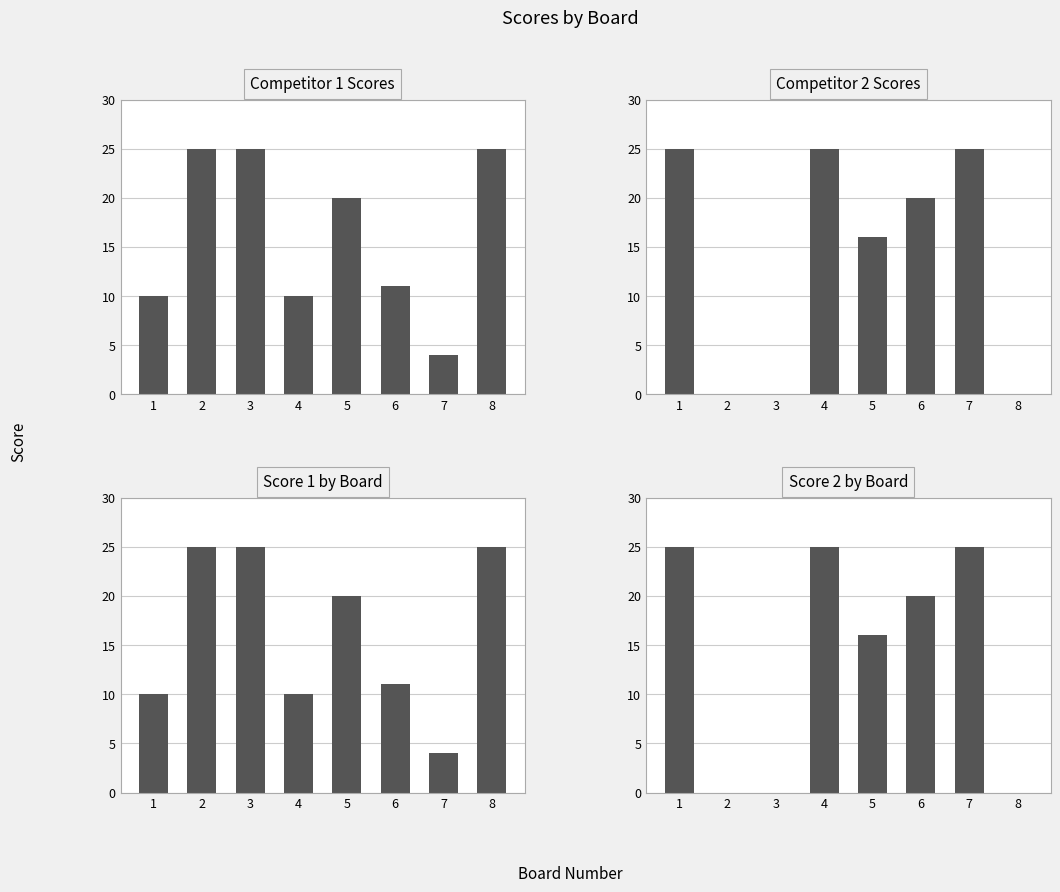

Reading right to left, transcribe all the data shown in this chart.

Competitor 1 Scores: 8=25	7=4	6=11	5=20	4=10	3=25	2=25	1=10
Competitor 2 Scores: 8=0	7=25	6=20	5=16	4=25	3=0	2=0	1=25
Score 1 by Board: 8=25	7=4	6=11	5=20	4=10	3=25	2=25	1=10
Score 2 by Board: 8=0	7=25	6=20	5=16	4=25	3=0	2=0	1=25